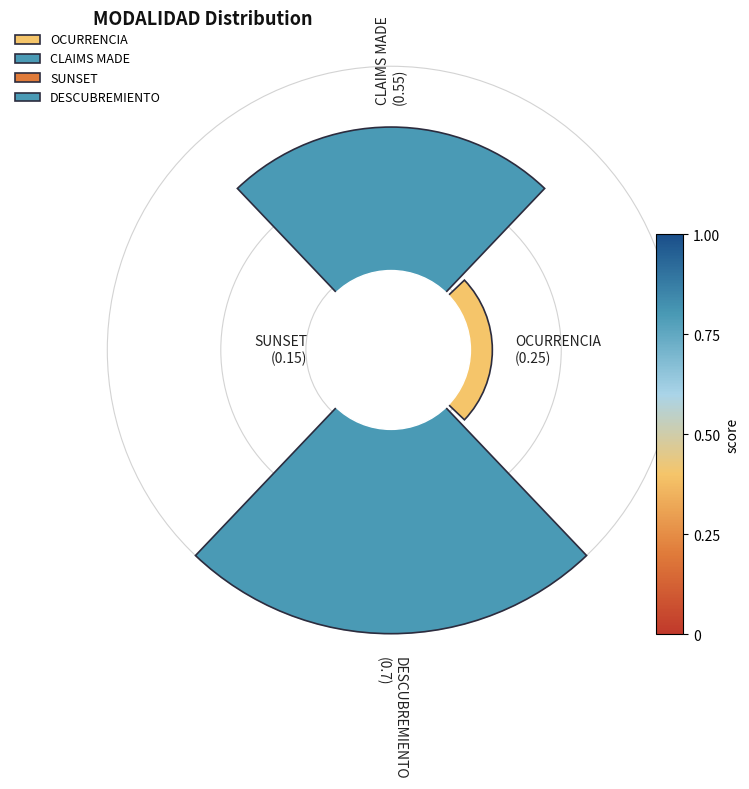

To the nearest percent, what portion does DESCUBREMIENTO represent?

42%